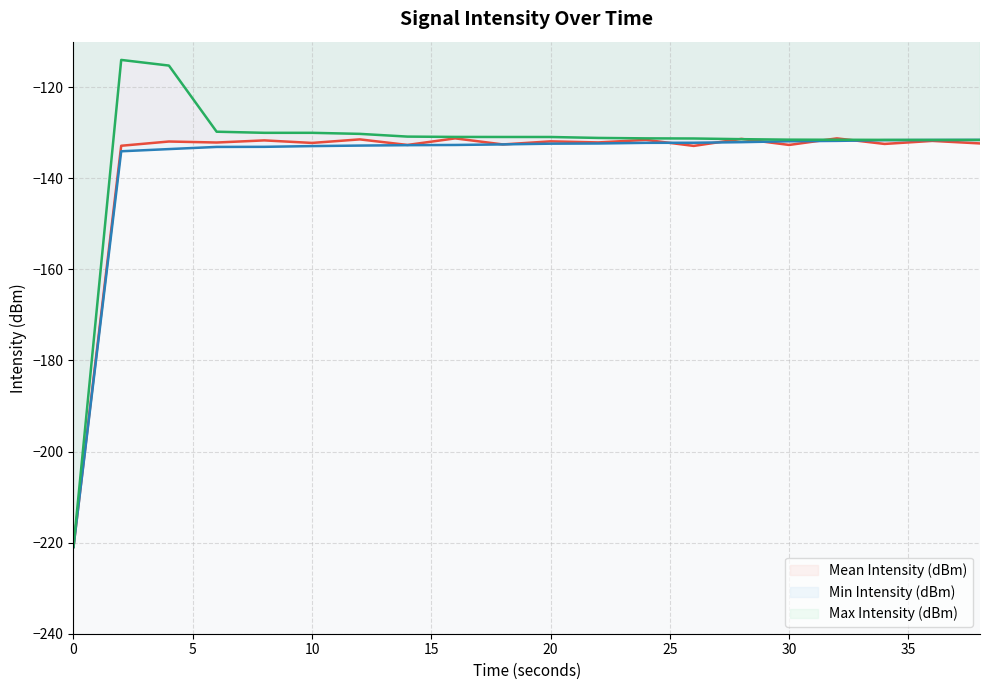

What is the difference between the Max Intensity (dBm) values at 28 and 12?

1.2